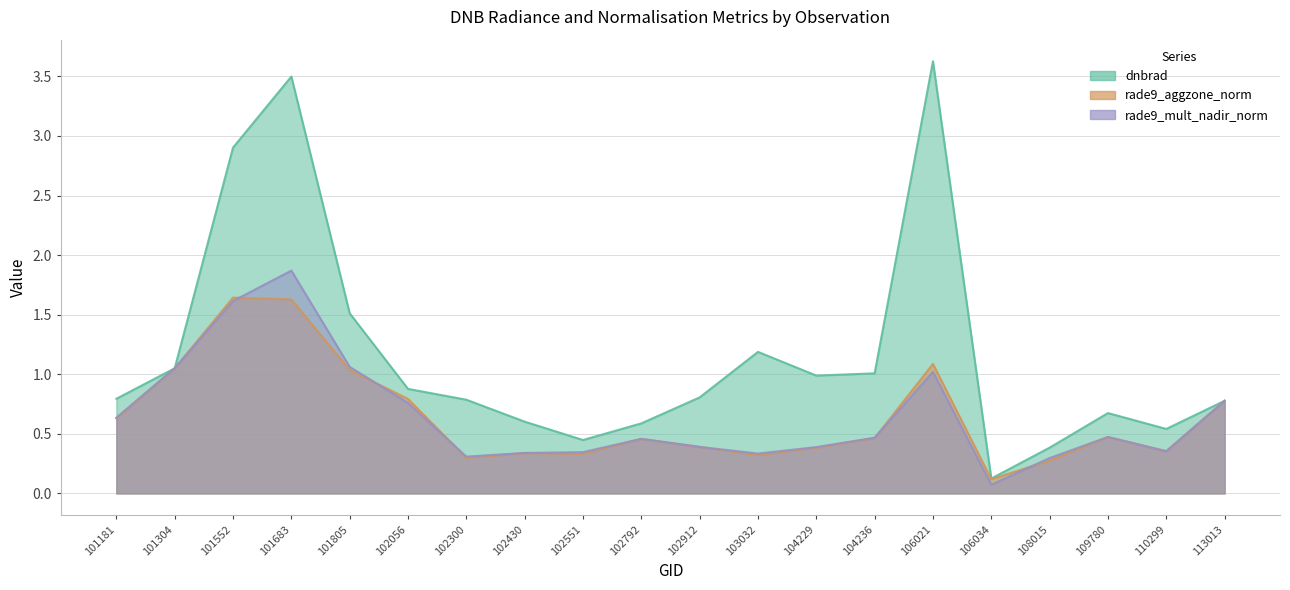

True or false: rade9_mult_nadir_norm has a value of 0.3 at 102430.

True